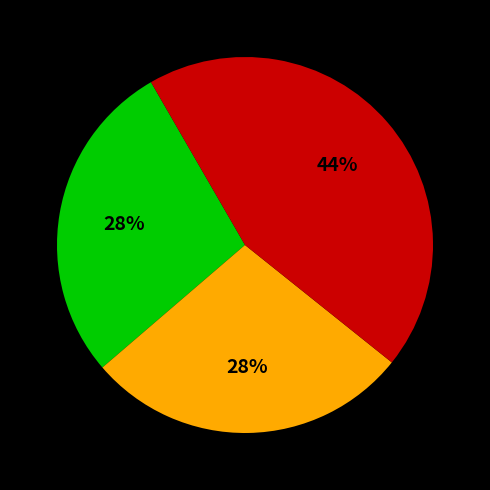

To the nearest percent, what is the difference between the largest and smallest slice percentages?

16%